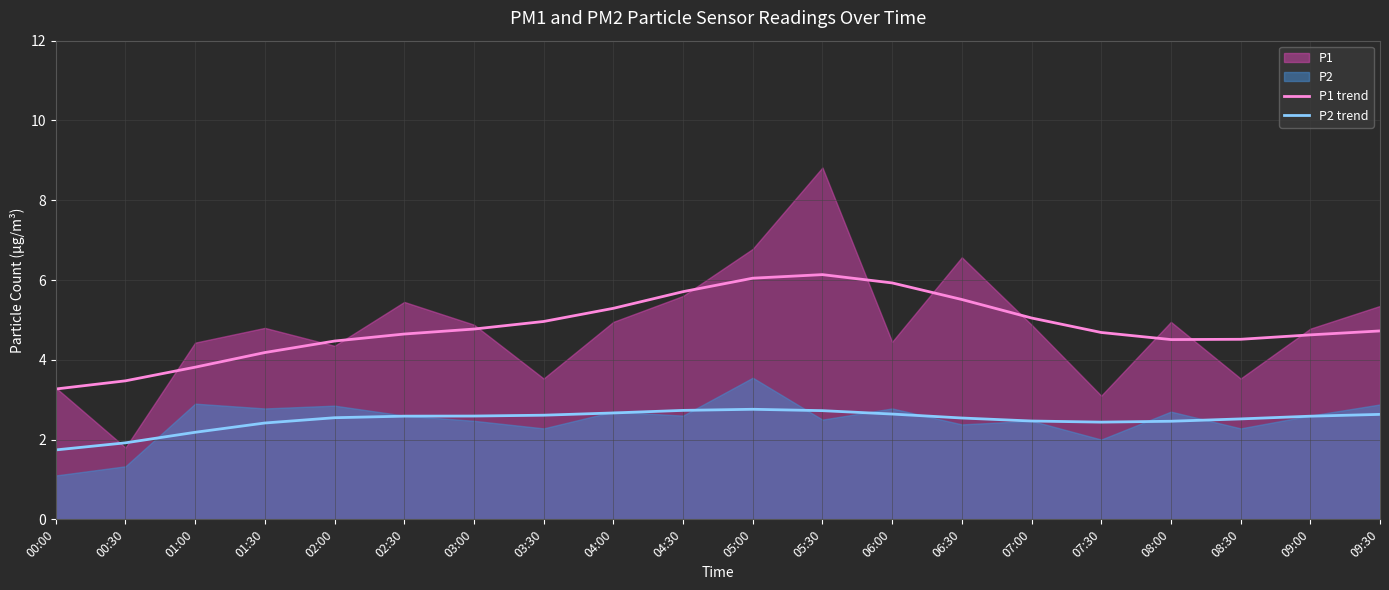

The value of P1 trend at 05:00 is 10.0. True or false?

False